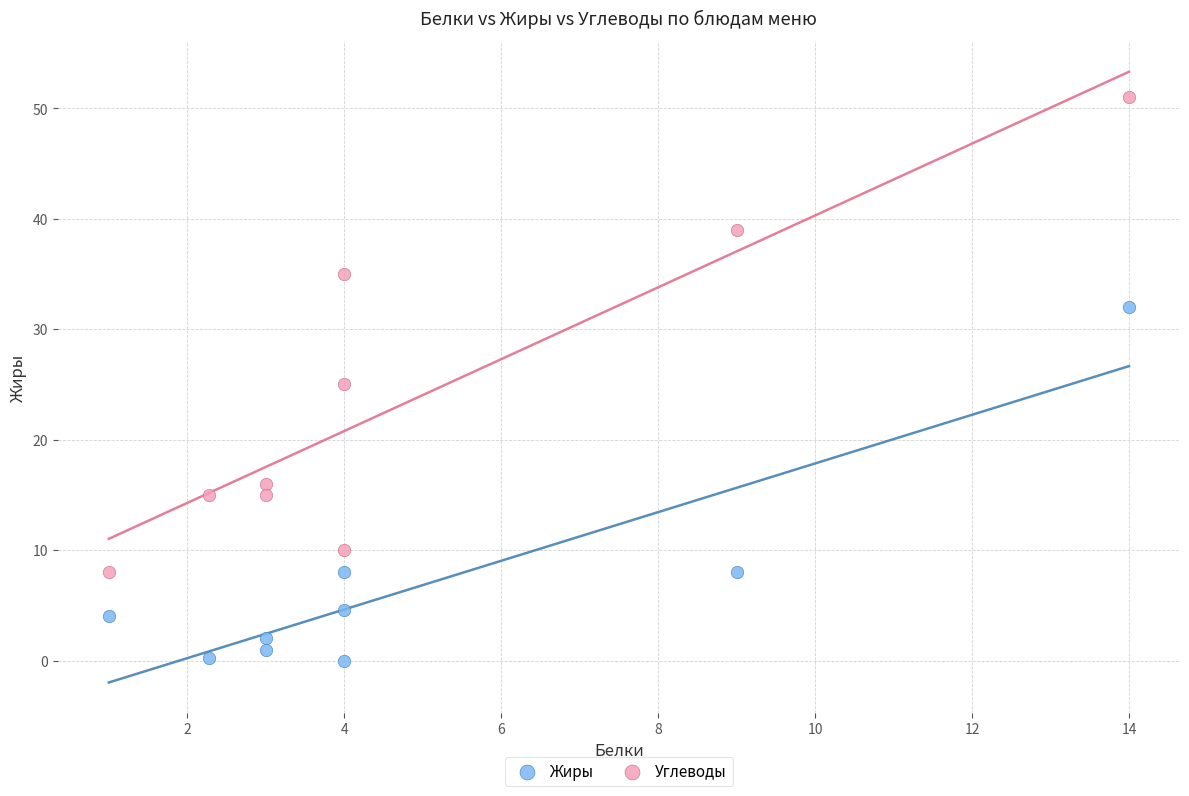

In the Углеводы series, what Y value is closest to 29?

25.0